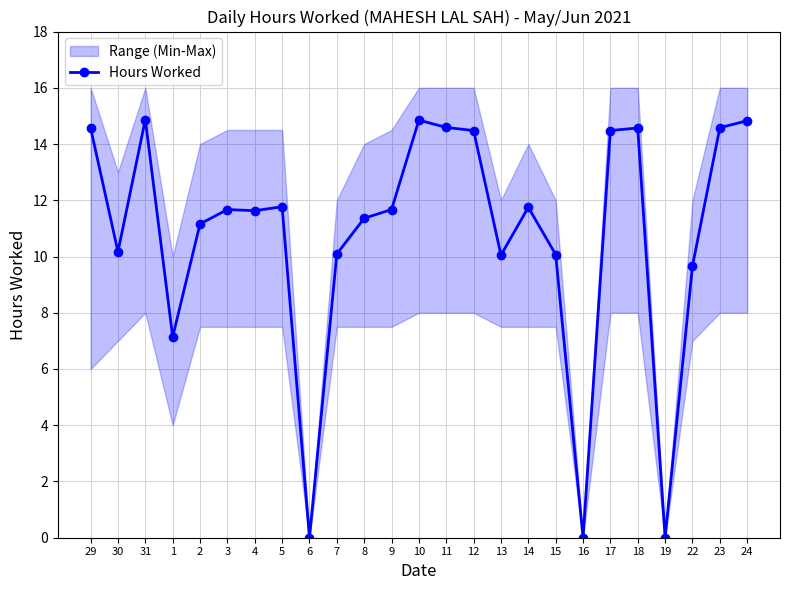

The value at 2 is 11.2. True or false?

True